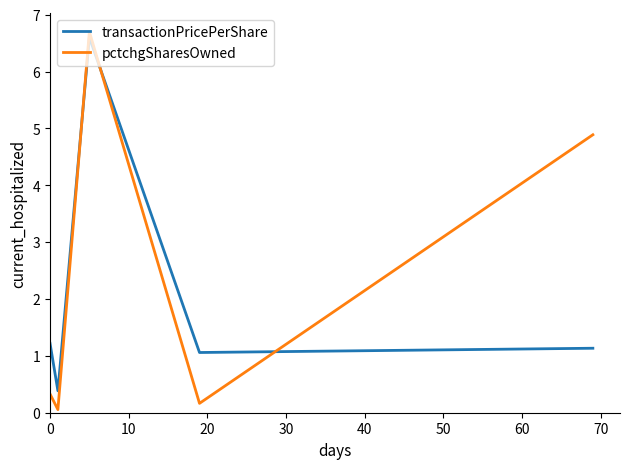

What is the difference between the maximum and minimum values in the transactionPricePerShare series?

6.2